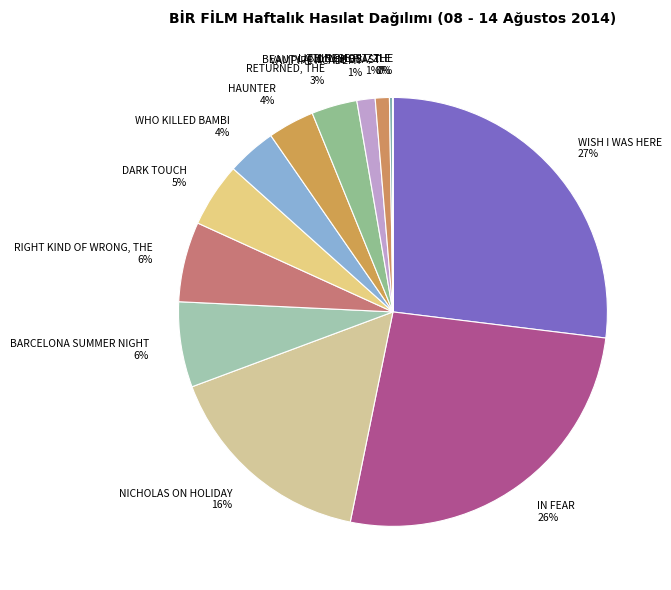

To the nearest percent, what percentage of the pie is IN FEAR 26%?

26%